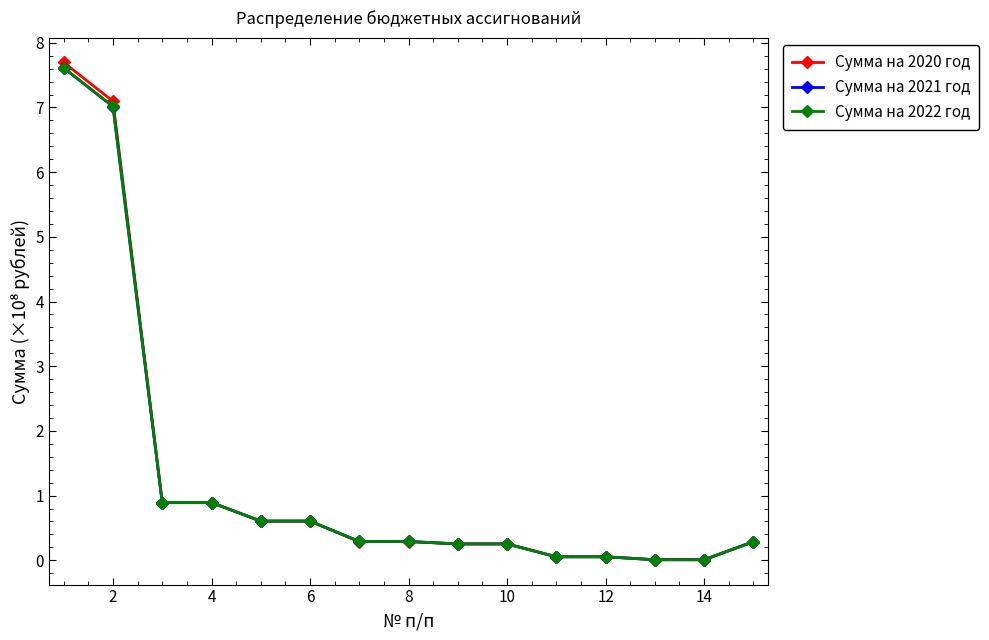

What is the value of the Сумма на 2021 год point at the 8th from the left?

0.3